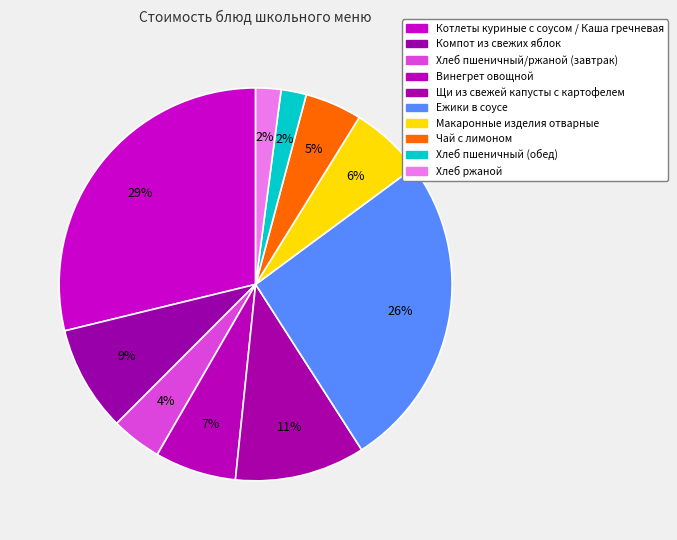

Which category has the smallest portion of the pie?

Хлеб пшеничный (обед)